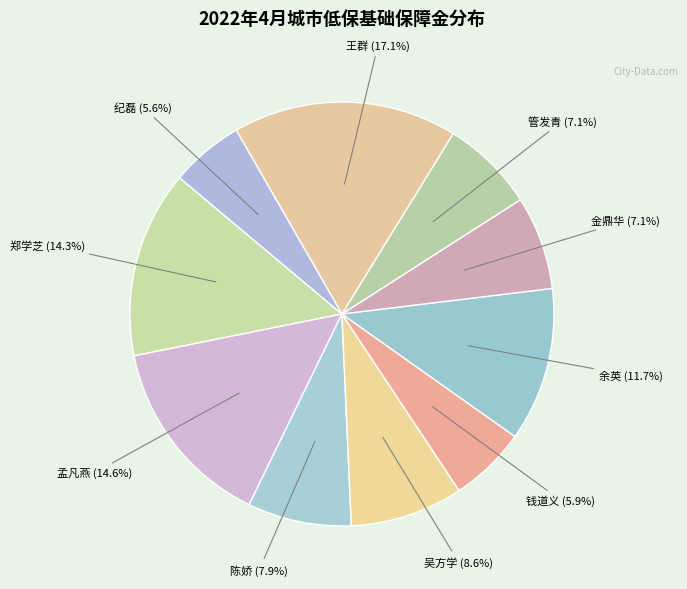

What percentage is NOT represented by 陈娇?

92.1%